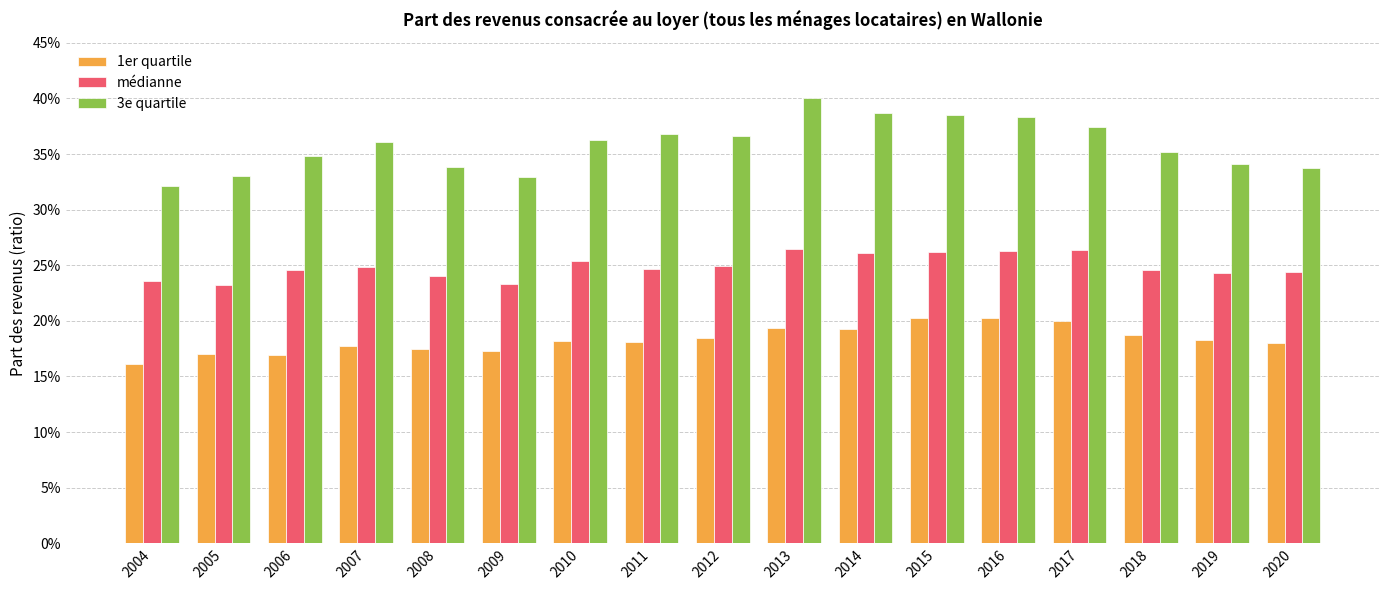

At which category does the chart reach its minimum across all series?

2004